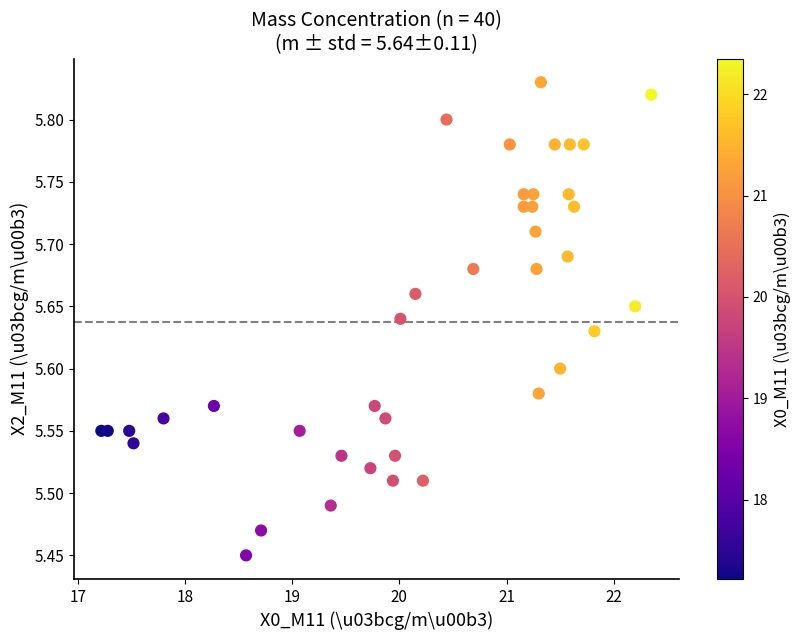

What is the range of Y values (max minus min)?

0.4